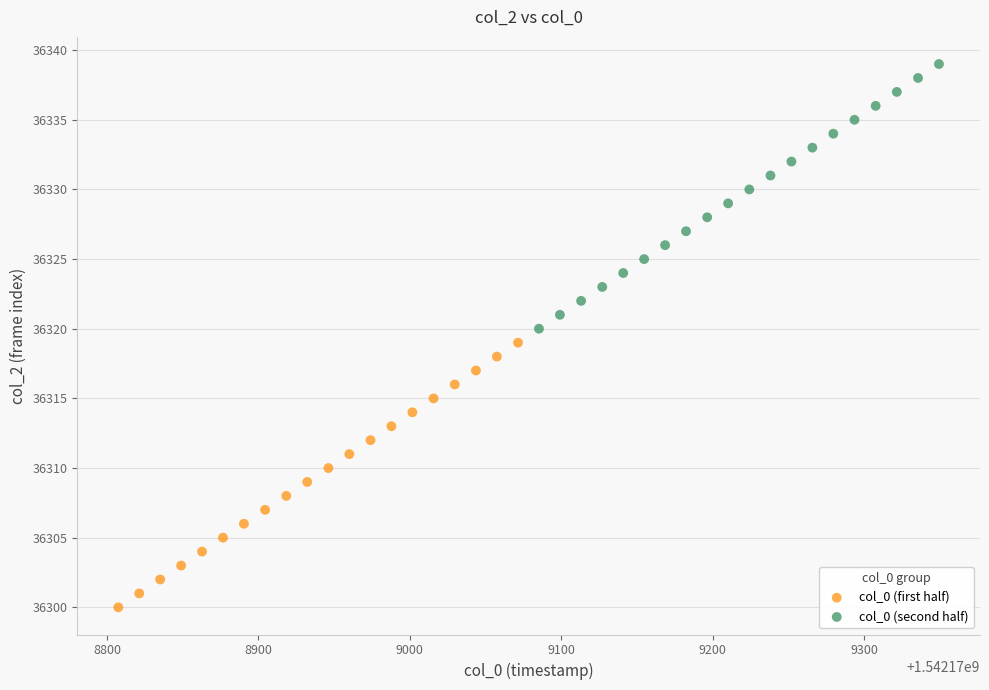

Which series reaches the maximum Y coordinate?

col_0 (second half)